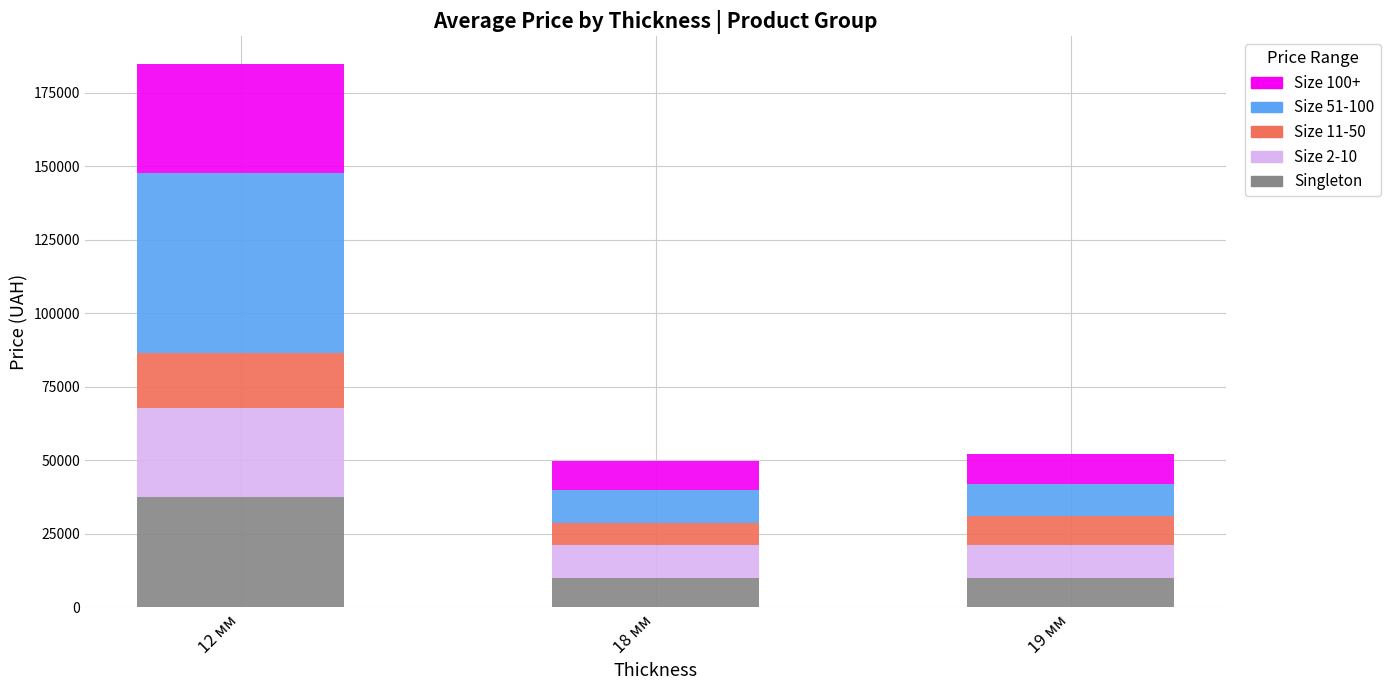

At which category is the sum across all series the highest?

12 мм